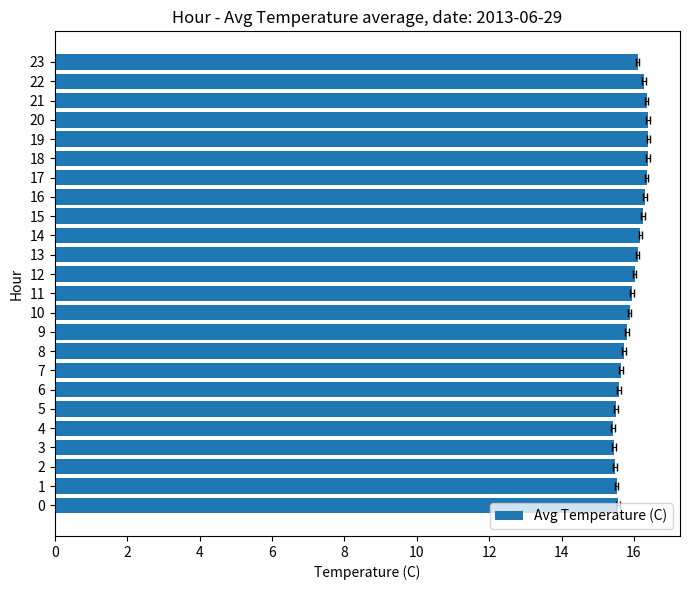

What is the label of the 5th bar from the right?

19